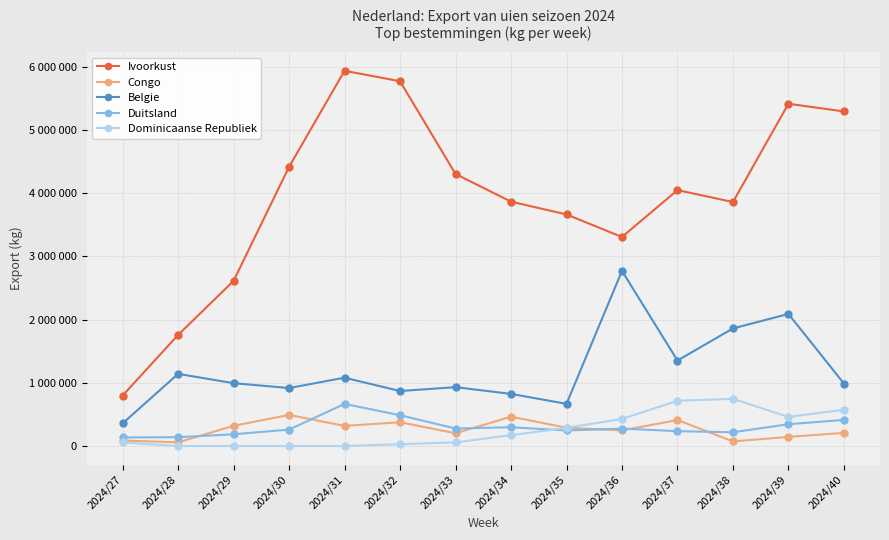

Is this an area chart (filled region under the line)?

No